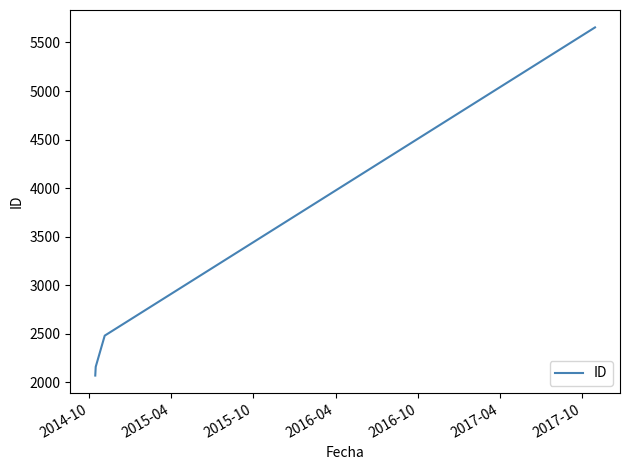

True or false: the data has more than 0 interior local peaks.

False